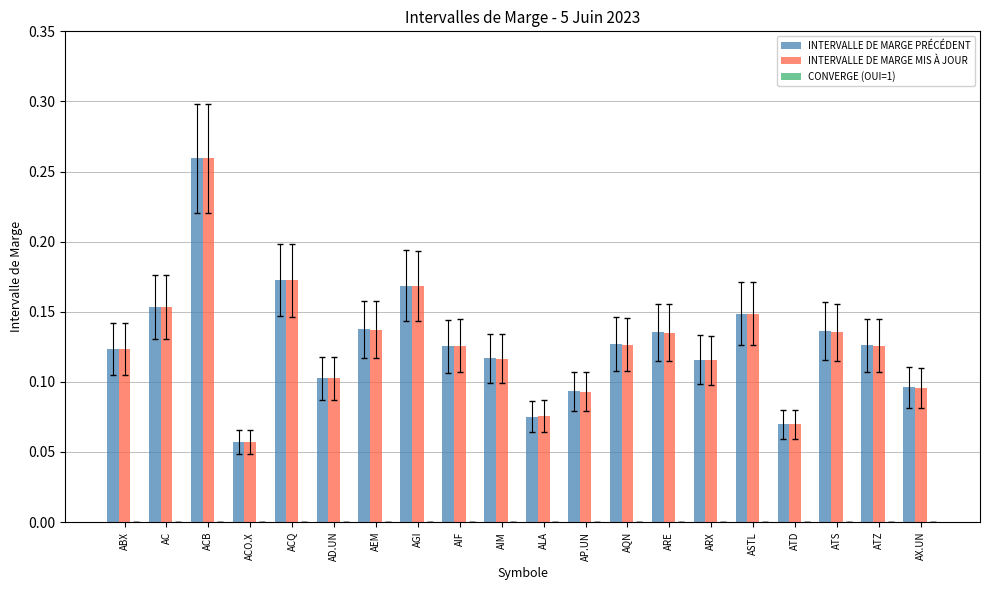

At how many categories does at least one series exceed 0?

20